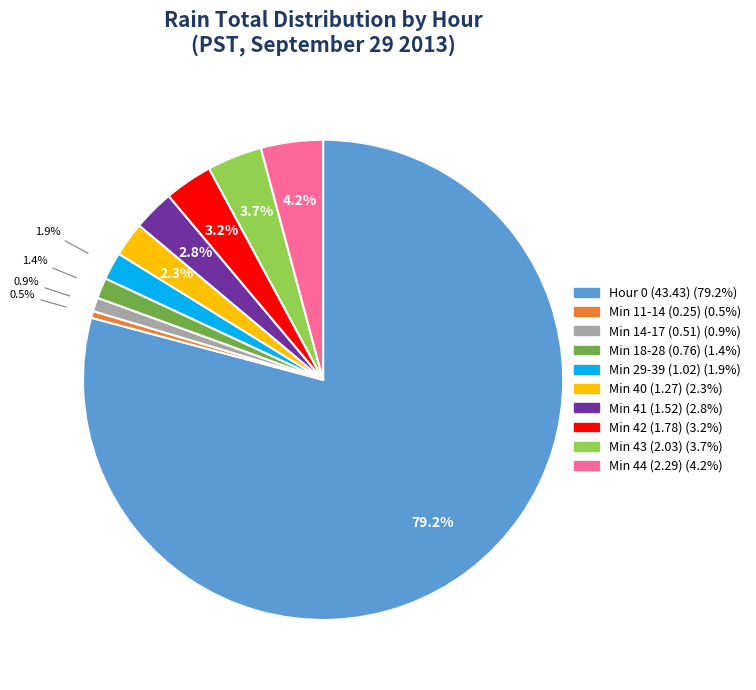

Is there any slice that represents more than half of the pie?

Yes